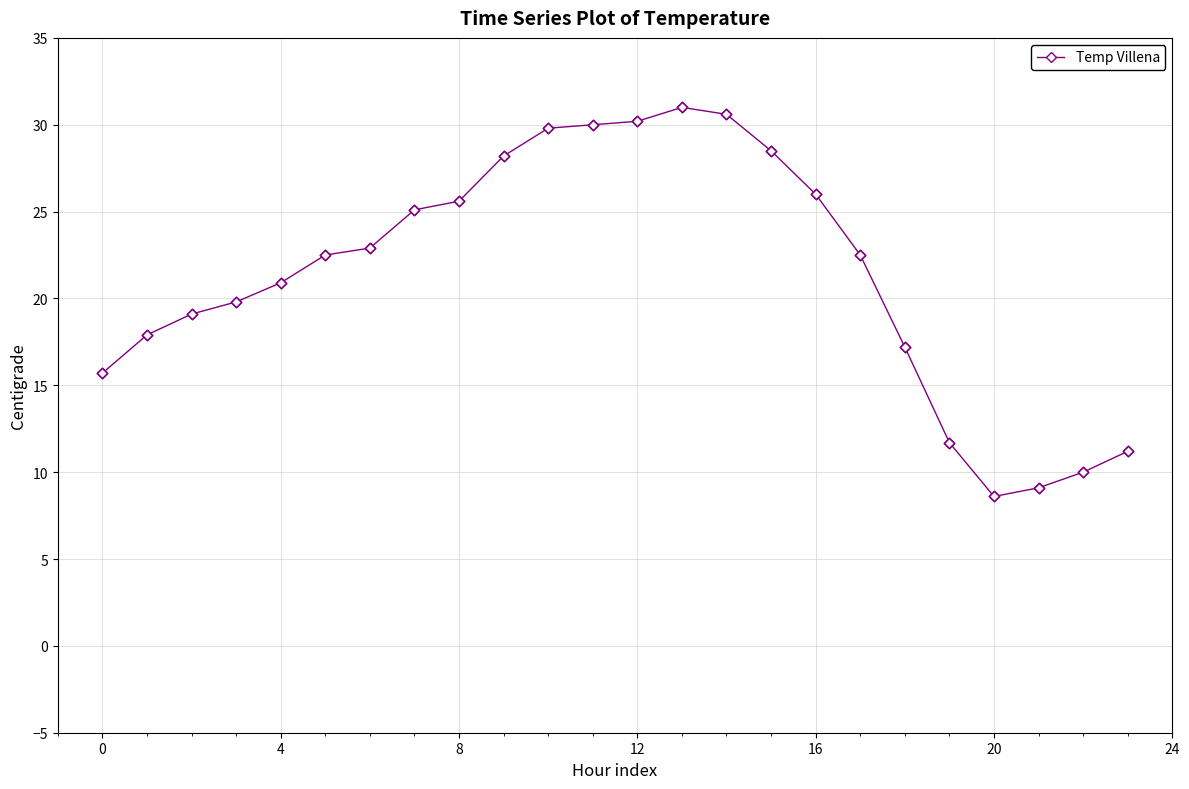

What is the difference between the maximum and second lowest values?

21.9